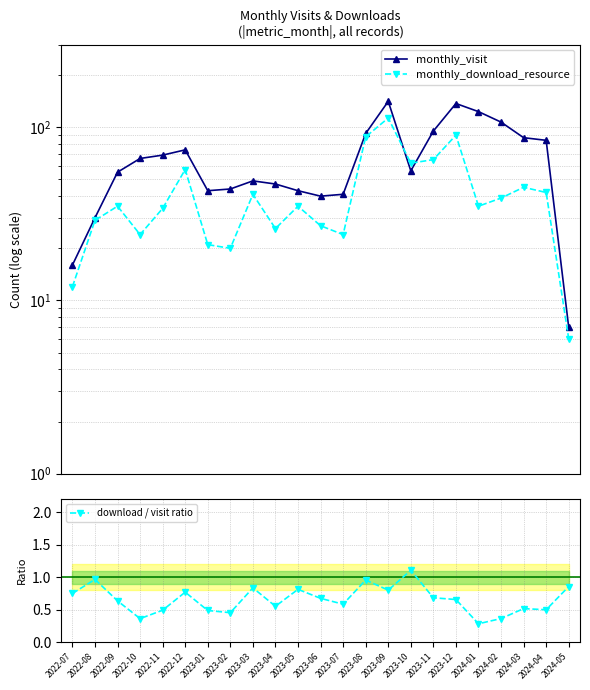

At which label is download / visit ratio closest to 0?

2024-01